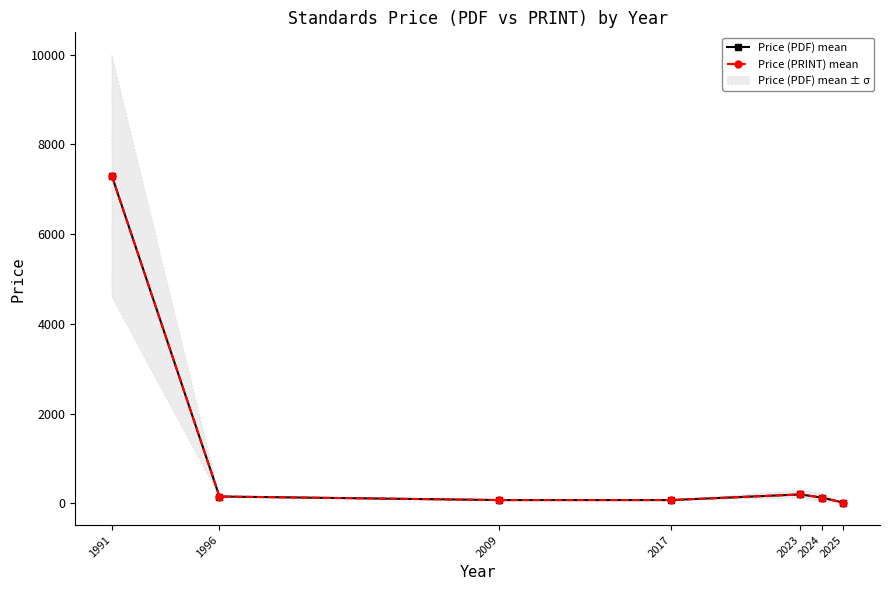

What is the total value across all series at 2017?

152.0